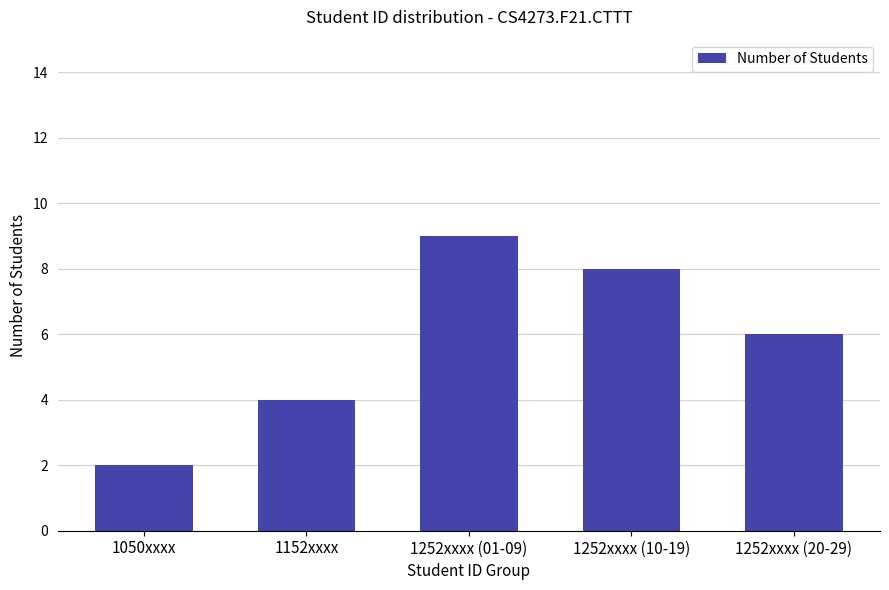

What is the label of the 3rd bar from the right?

1252xxxx (01-09)